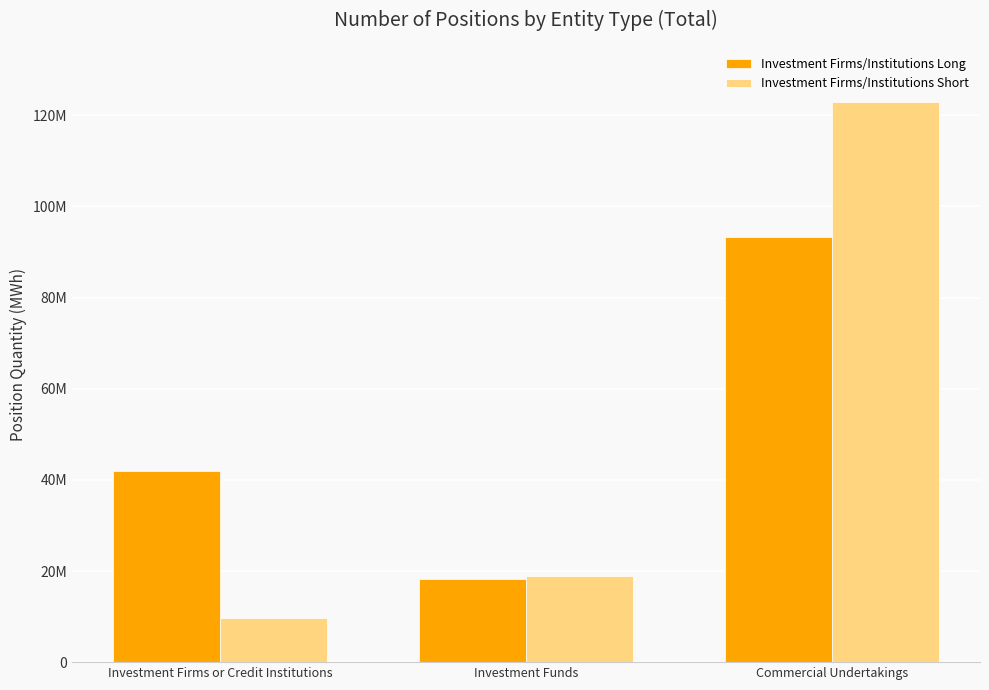

What position from the left is Investment Firms or Credit Institutions?

1